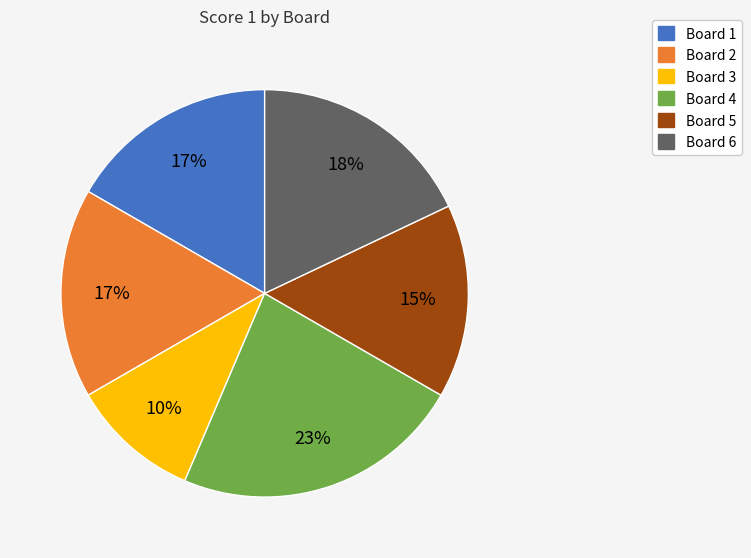

Count the number of slices in the pie.

6